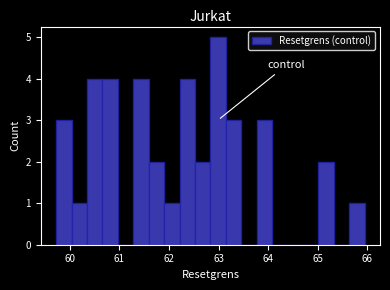

Read against the x-axis, roughly where is the centre of the tallest bar?

63.0